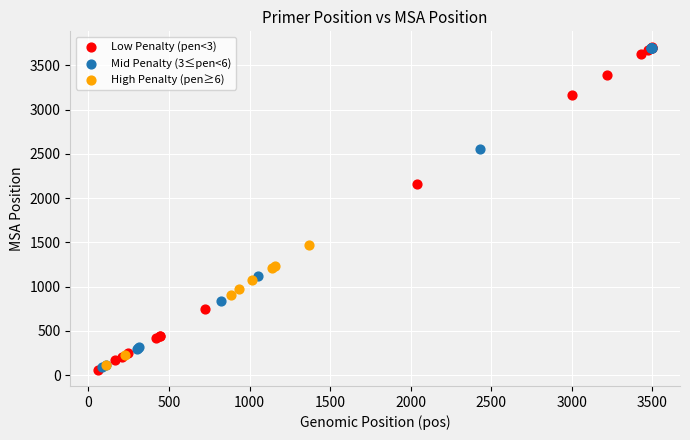

Which series has the largest Y range (max minus min)?

Low Penalty (pen<3)